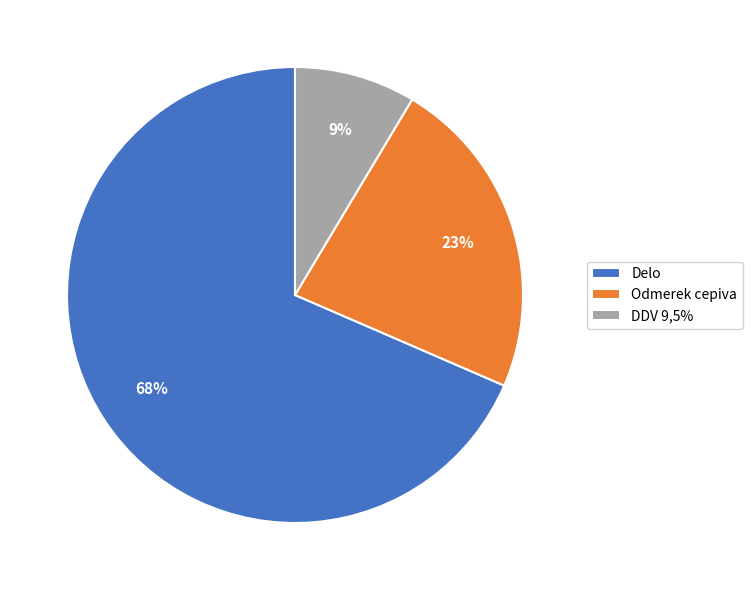

Rank the categories by value from highest to lowest.

Delo, Odmerek cepiva, DDV 9,5%